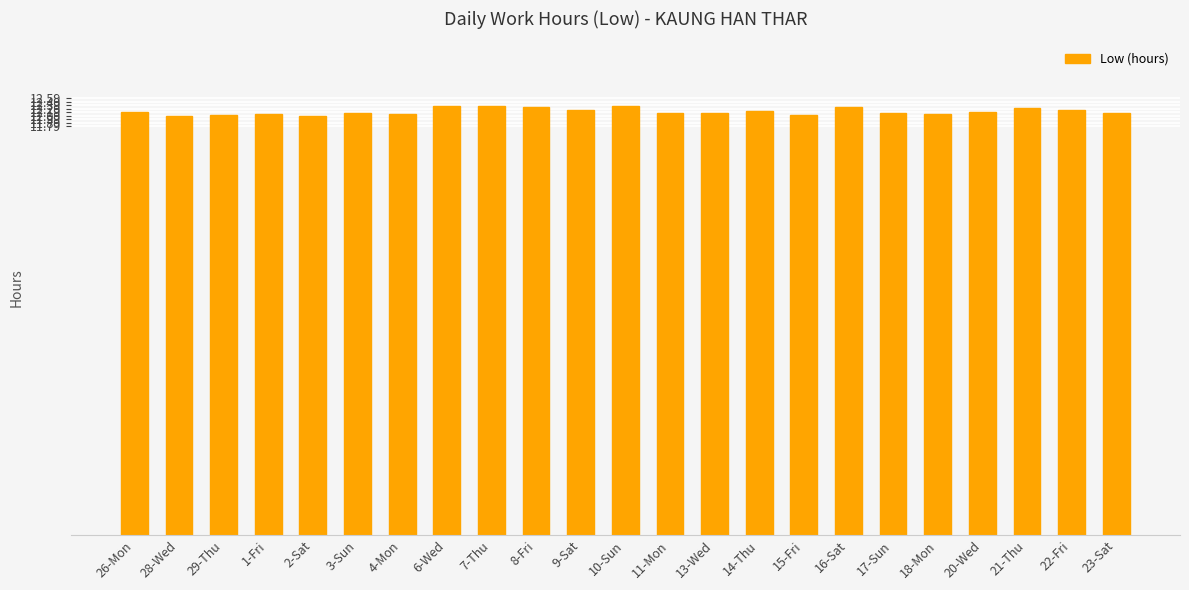

What is the change in value from 10-Sun to 22-Fri?

-0.1